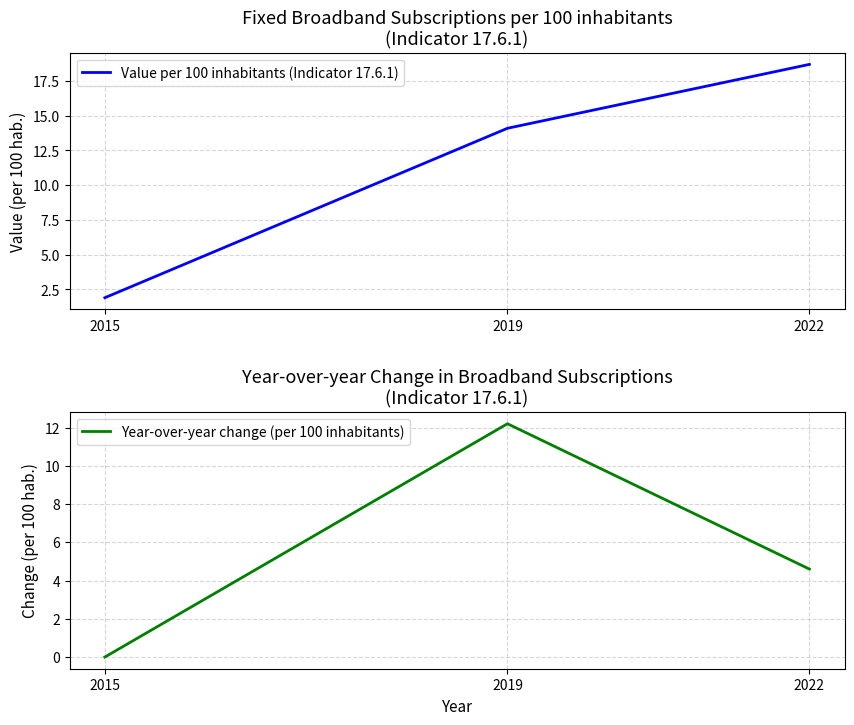

List the labels in order of Year-over-year change (per 100 inhabitants) value, largest first.

2019, 2022, 2015